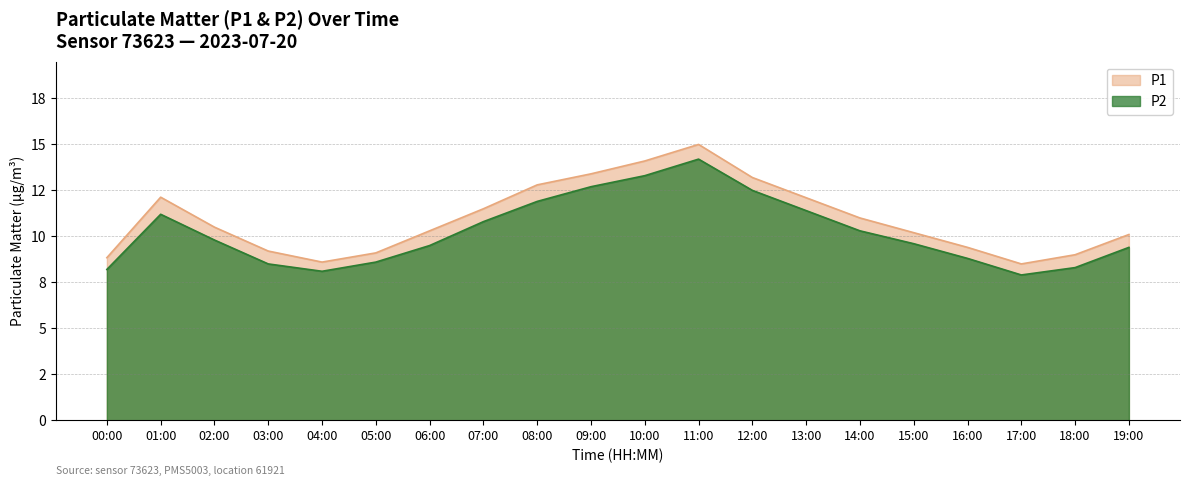

List the labels in order of P2 value, smallest first.

17:00, 04:00, 00:00, 18:00, 05:00, 03:00, 16:00, 19:00, 15:00, 06:00, 02:00, 14:00, 07:00, 13:00, 01:00, 08:00, 12:00, 09:00, 10:00, 11:00